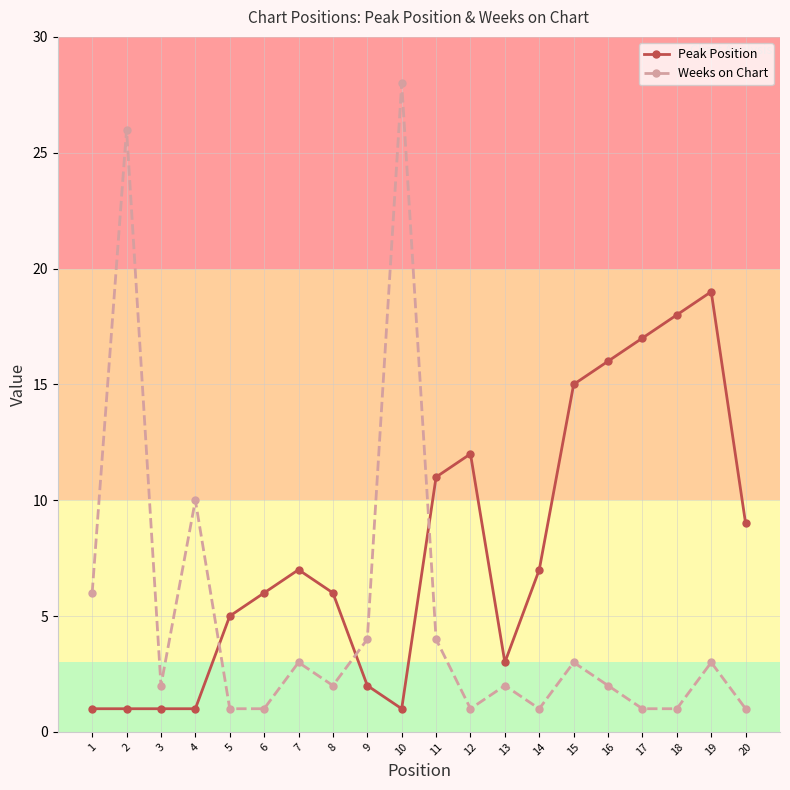

What is the approximate value of Peak Position at 13?

3